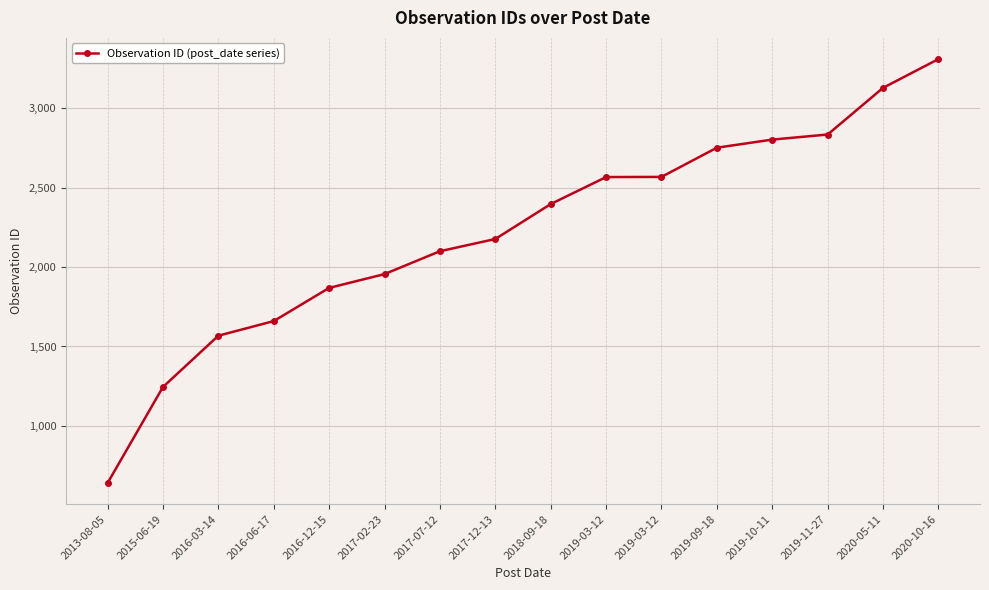

The value at 2020-10-16 is 3310. True or false?

True